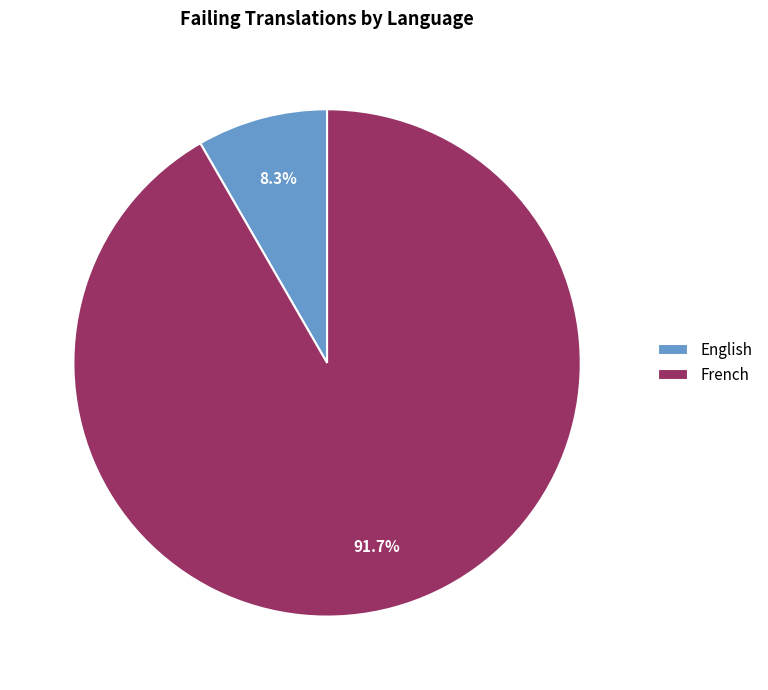

True or false: English accounts for 1% of the total.

False